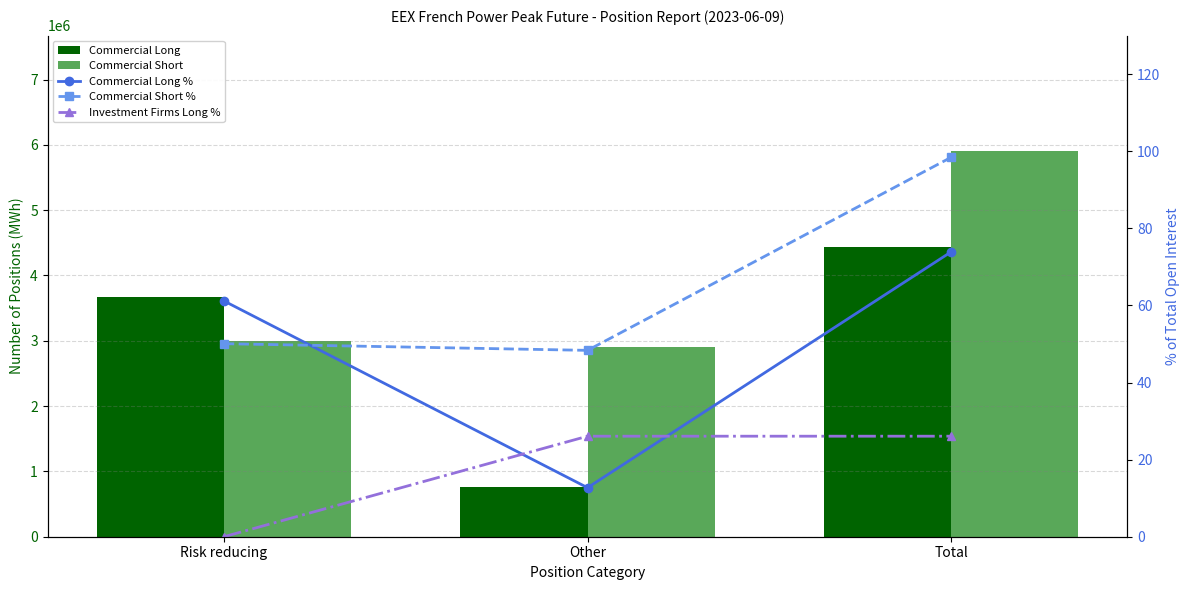

What is the difference between the maximum and minimum values in the Investment Firms Long % series?

26.1